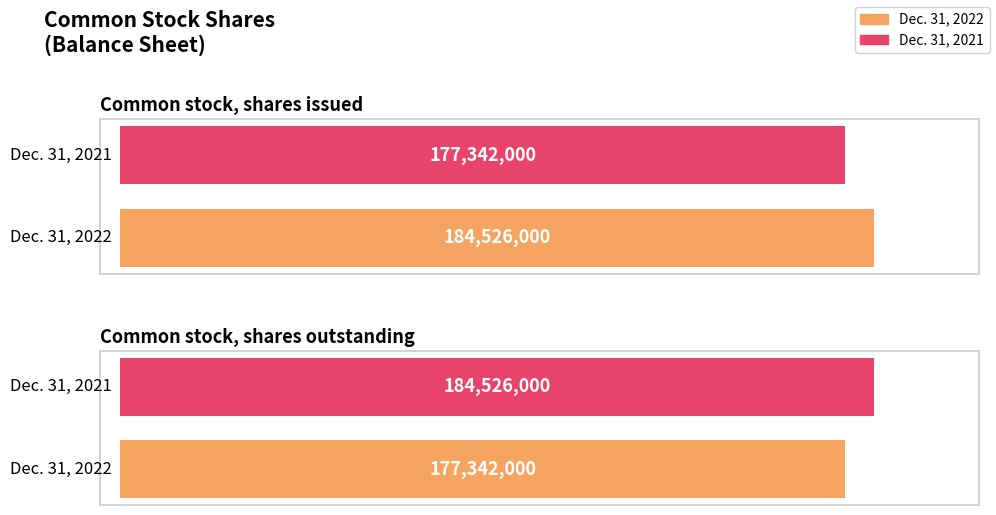

How many series are shown in this chart?

2